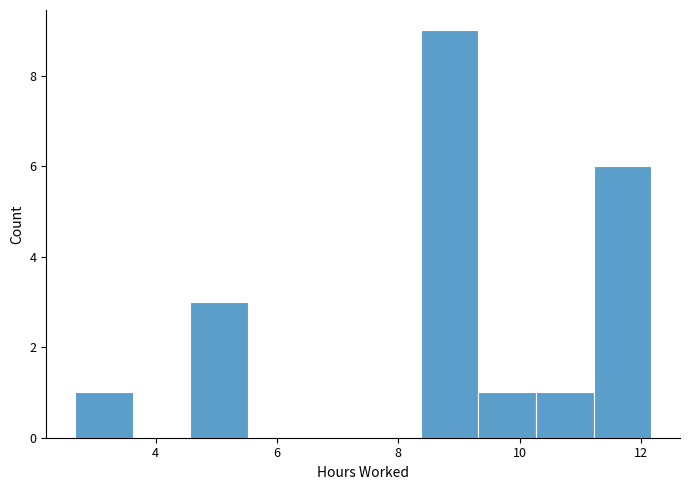

Reading left to right, transcribe this chart: for each bar, give the range it covers on the x-axis and its height. Neither the bar edges nor the heights are printed on the chart, so give them approximately, as read against the axes.

2.6 to 3.6: 1
3.6 to 4.6: 0
4.6 to 5.6: 3
5.6 to 6.4: 0
6.4 to 7.4: 0
7.4 to 8.4: 0
8.4 to 9.4: 9
9.4 to 10.2: 1
10.2 to 11.2: 1
11.2 to 12.2: 6